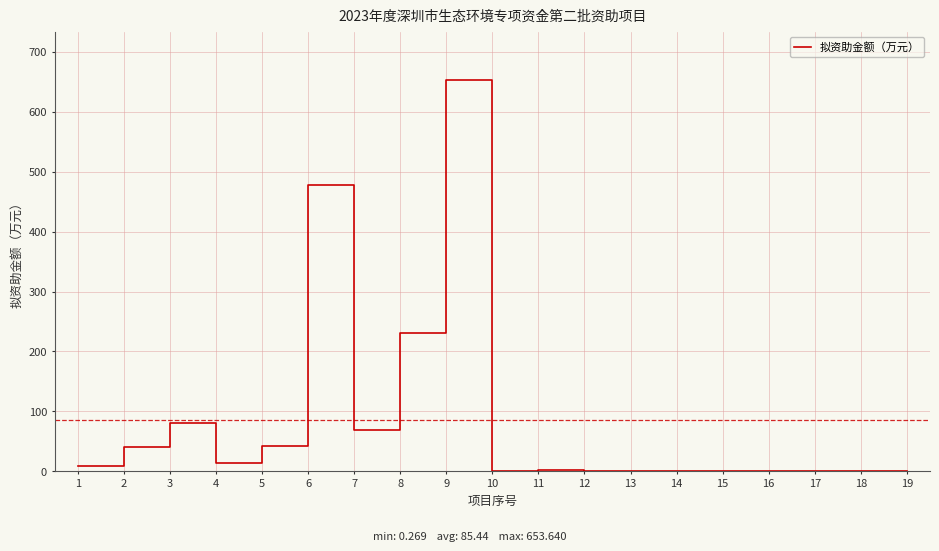

What is the difference between the maximum and minimum values?

653.4